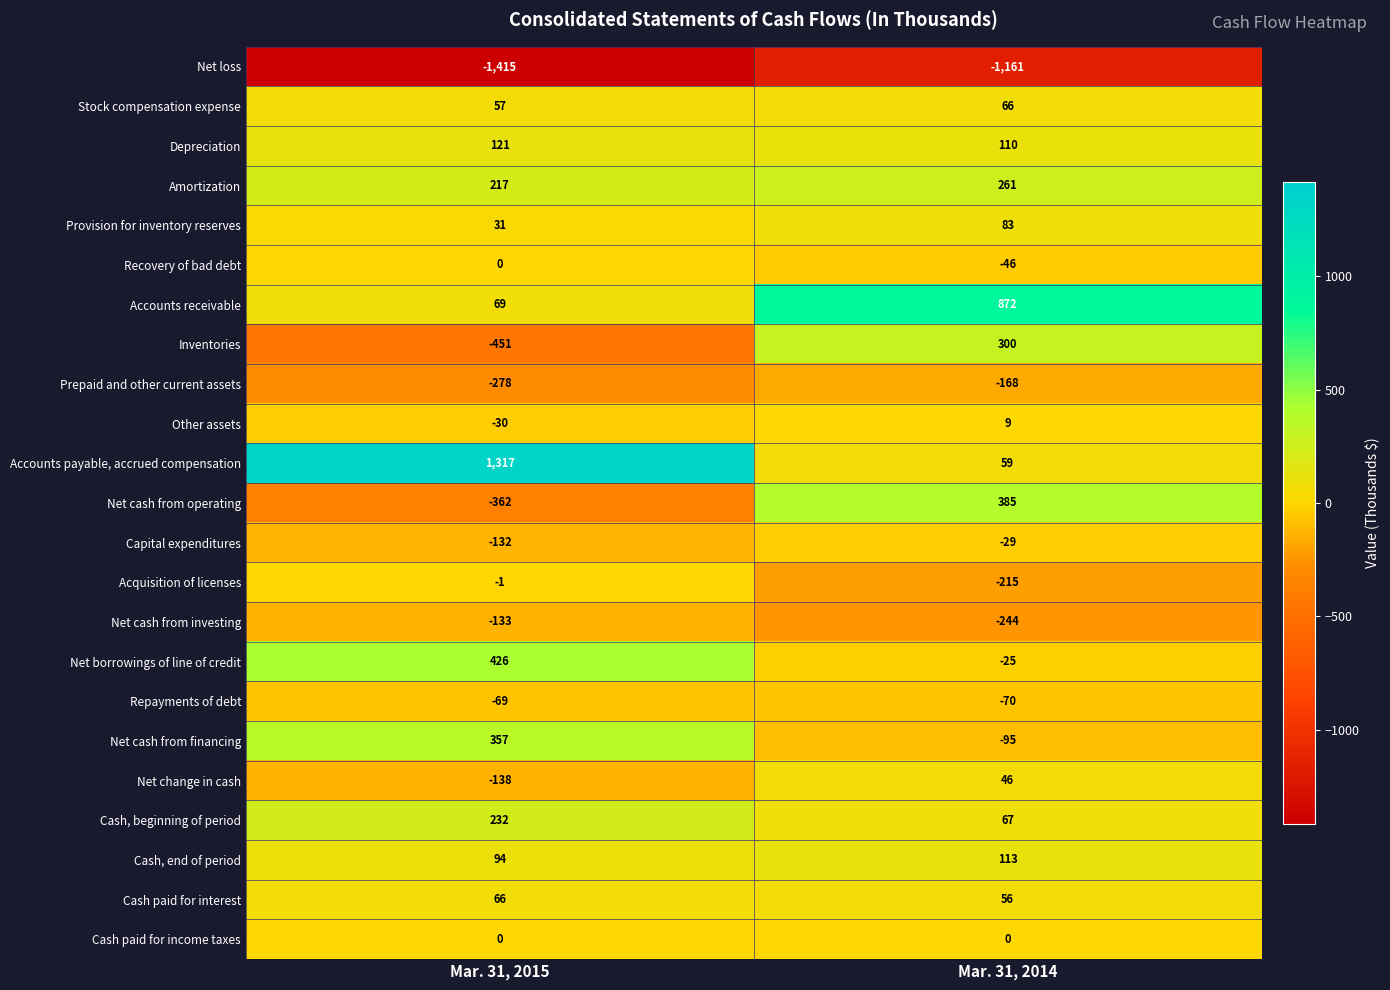

What is the sum of the Cash, end of period values at Mar. 31, 2015 and Mar. 31, 2014?

207